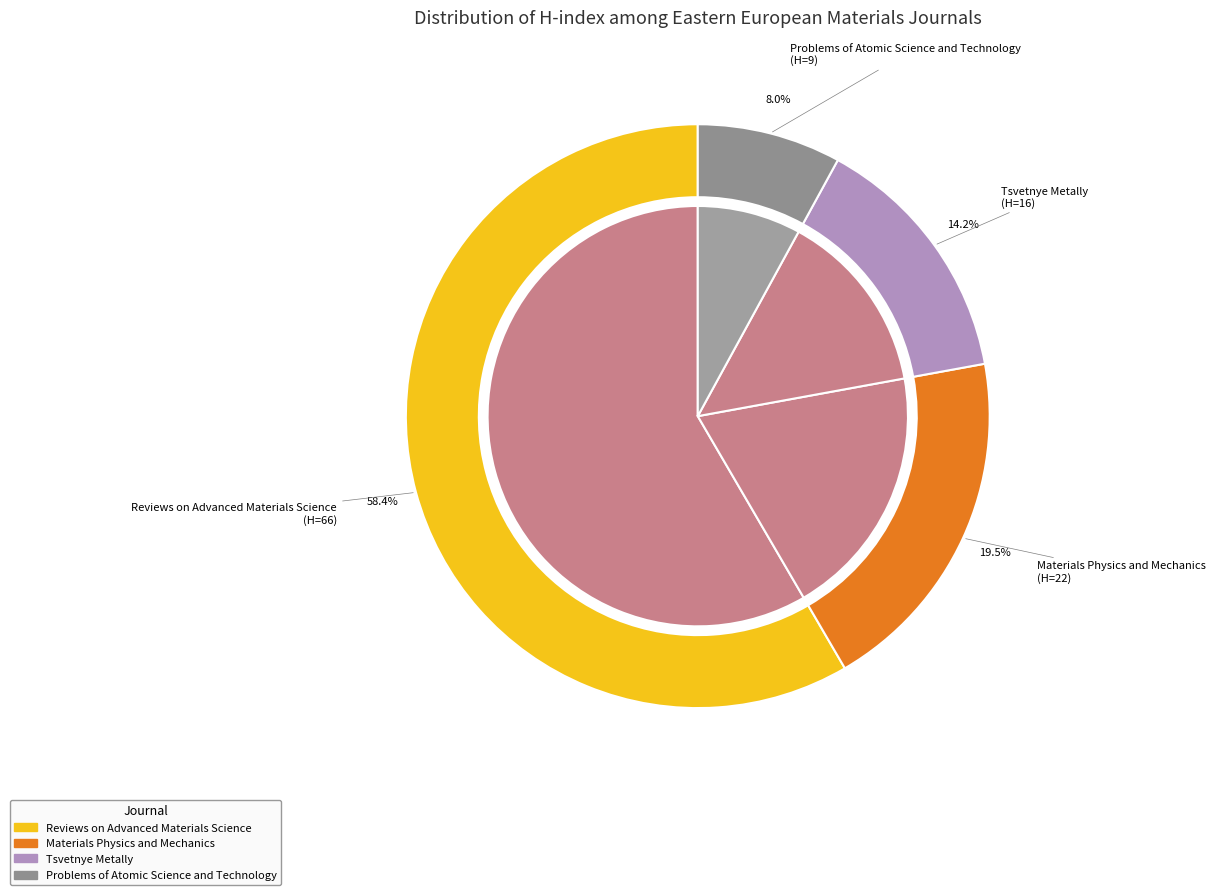

Count the number of slices in the pie.

4